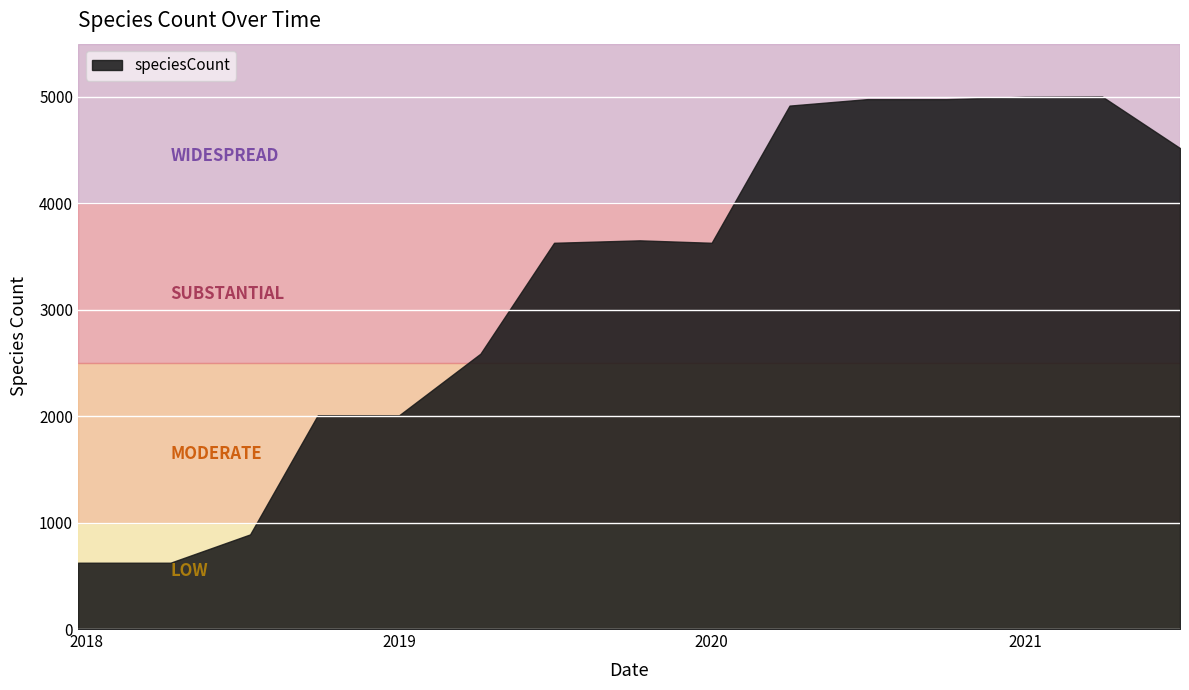

Approximately how many times larger is the value at 2017-12-22 compared to 2019-07-01?

0.2